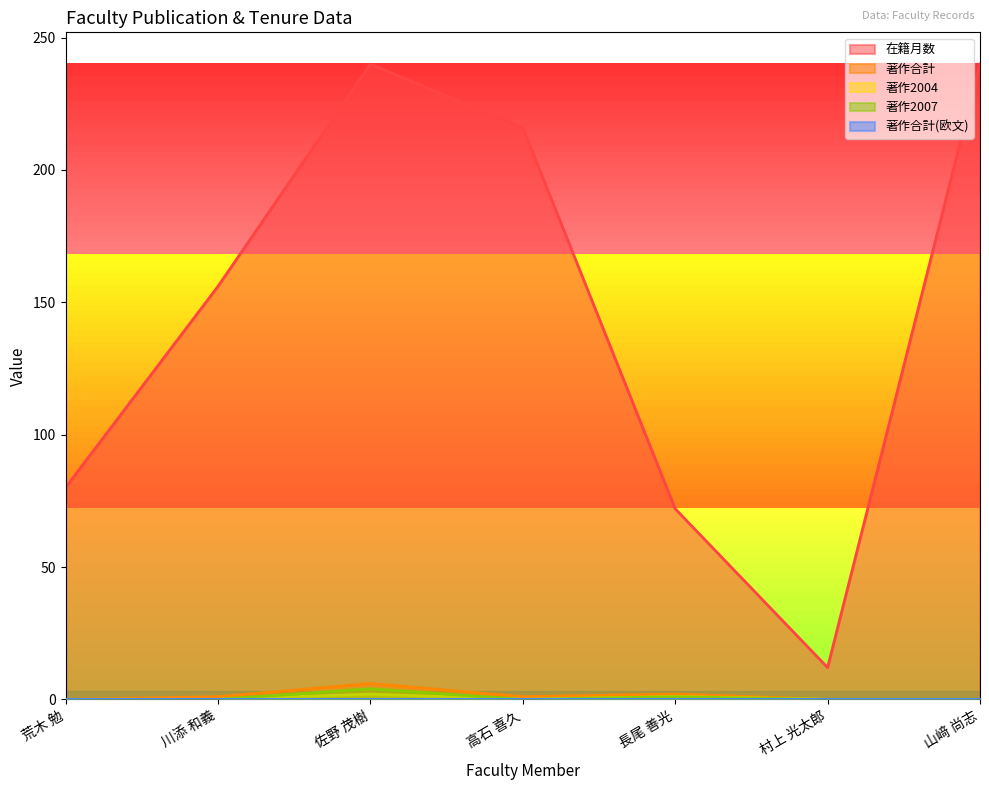

Does the chart display data point markers on the line(s)?

No